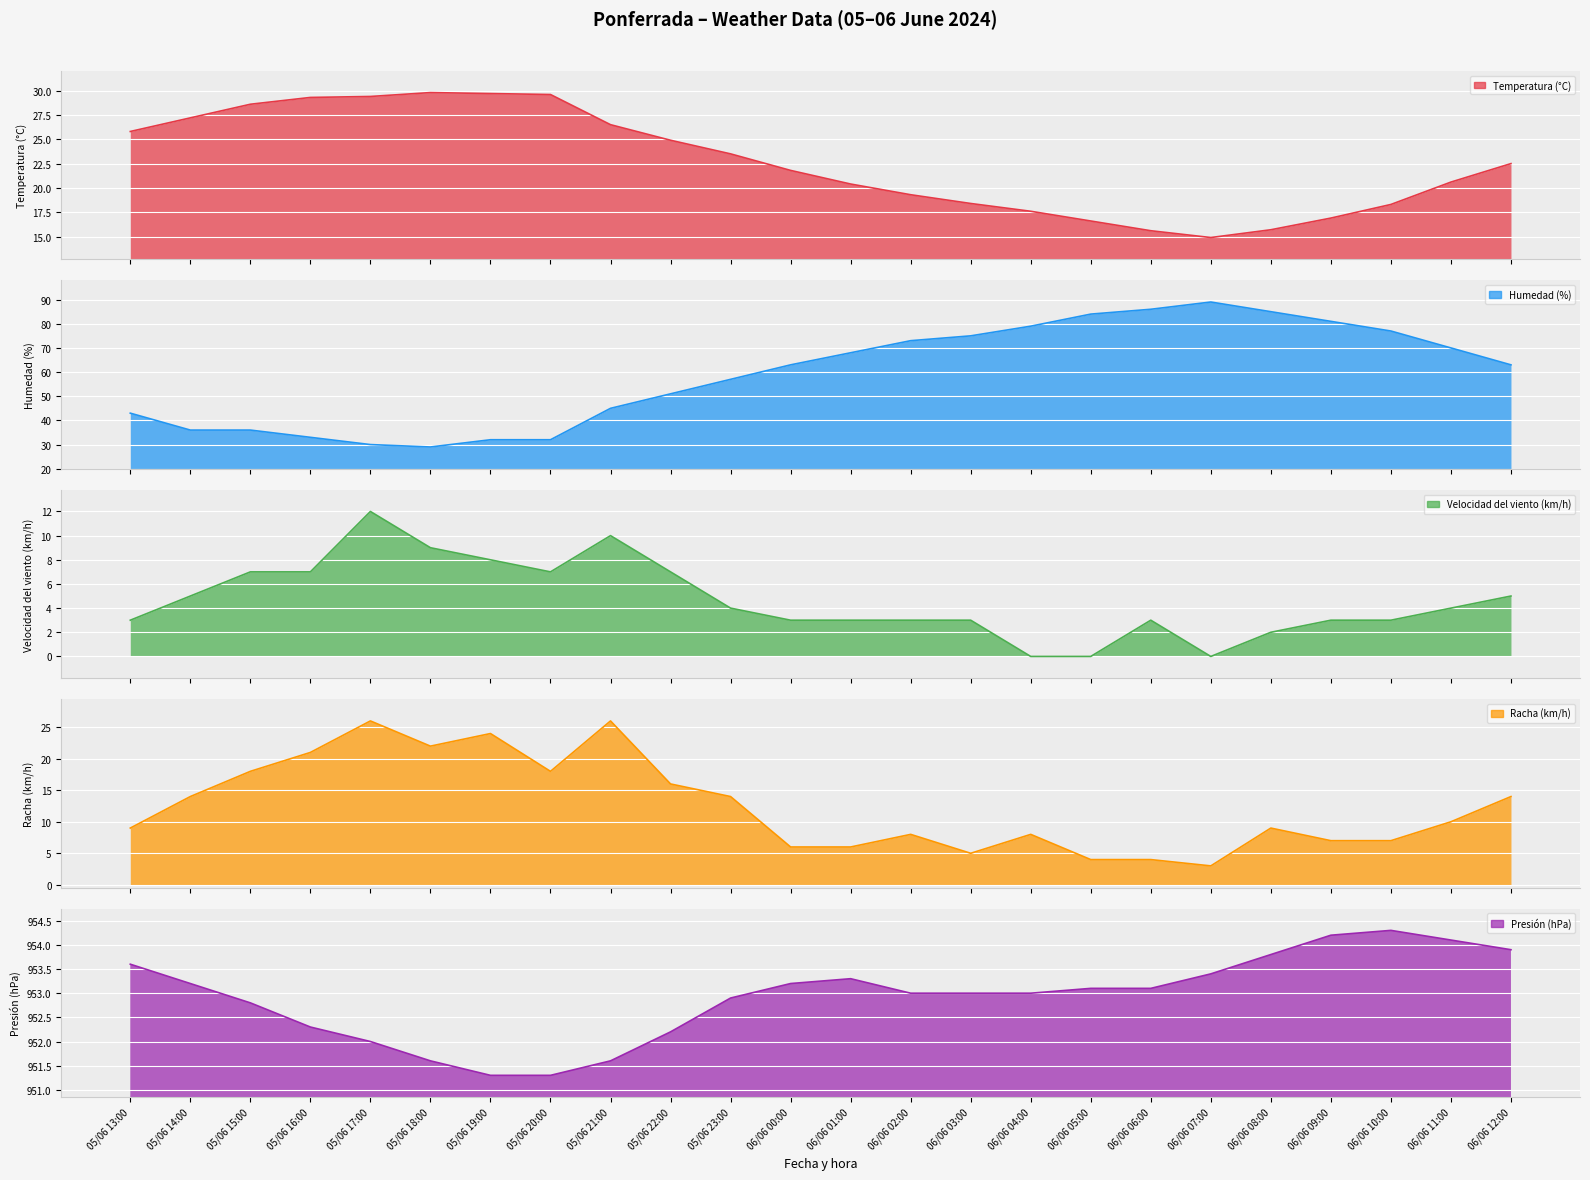

What is the label of the 12th point from the right?

06/06 01:00